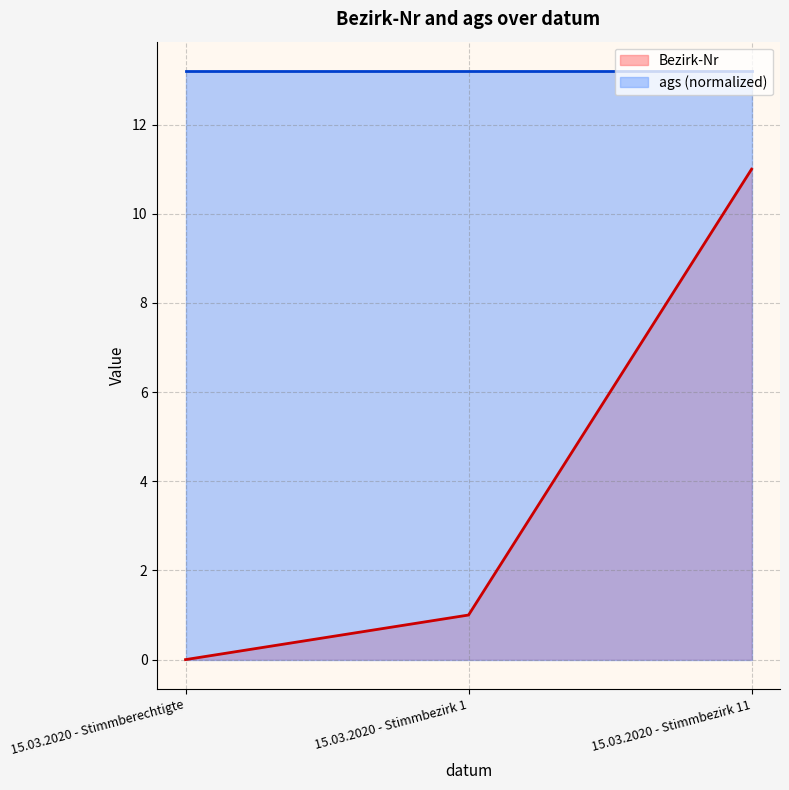

Reading right to left, extract all data points from this chart.

15.03.2020 - Stimmbezirk 11=11	15.03.2020 - Stimmbezirk 1=1	15.03.2020 - Stimmberechtigte=0